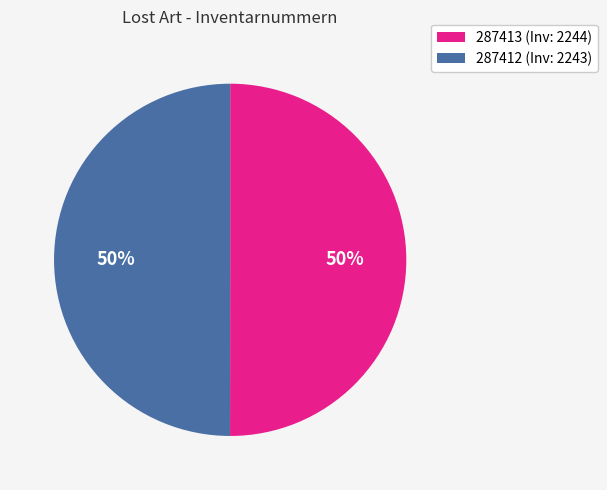

How many slices are in this pie chart?

2